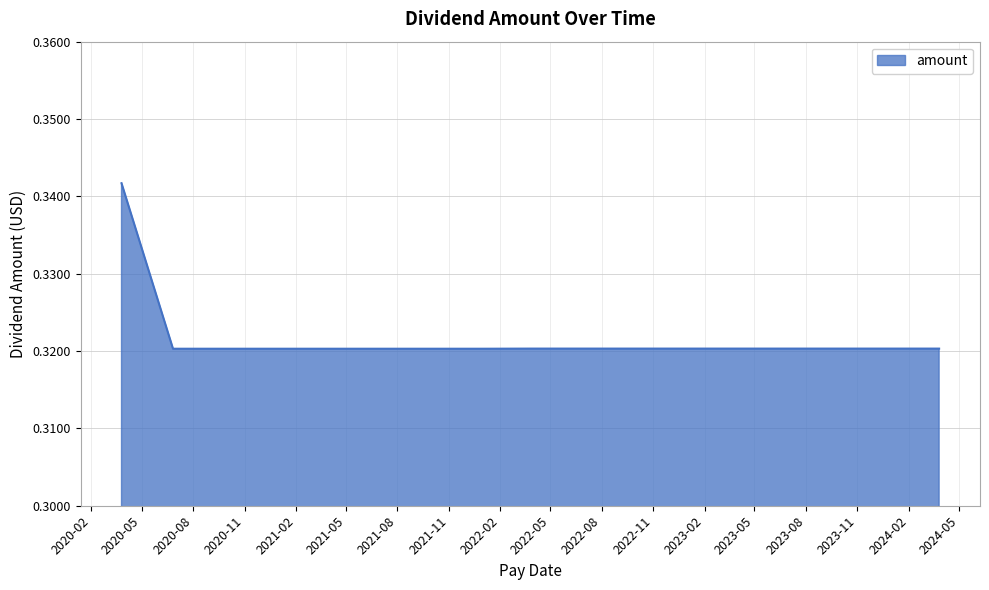

How many lines are shown in the chart?

1